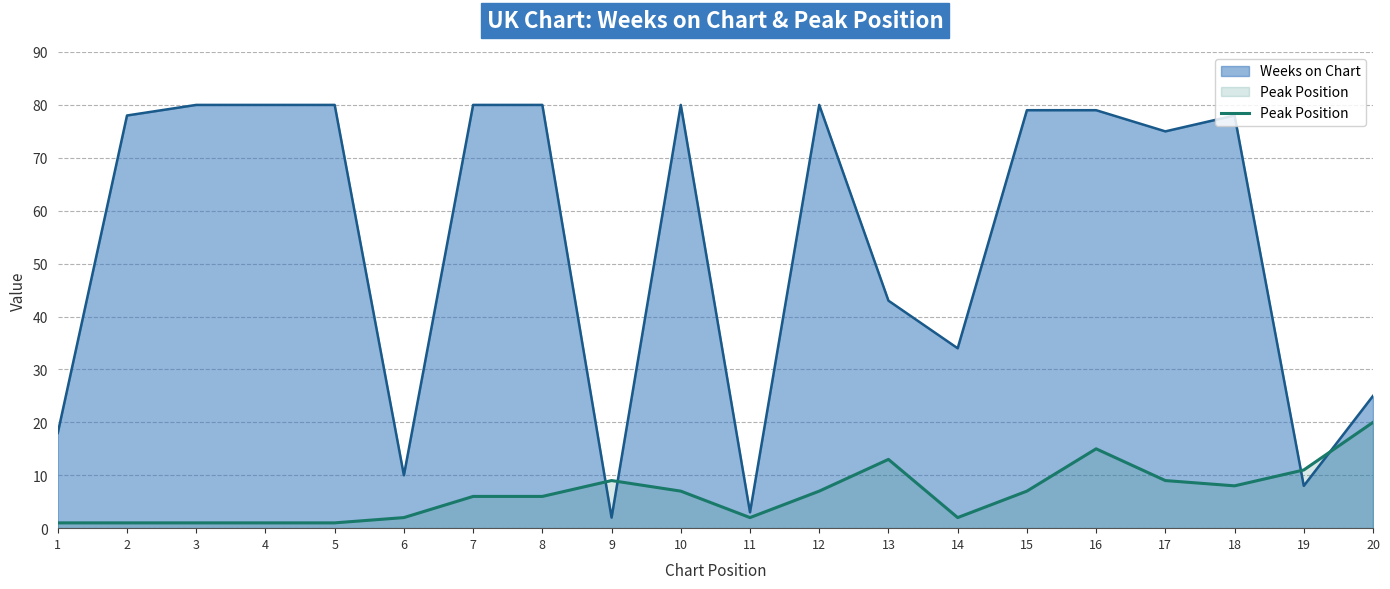

True or false: the data shows 6 at 7.

True